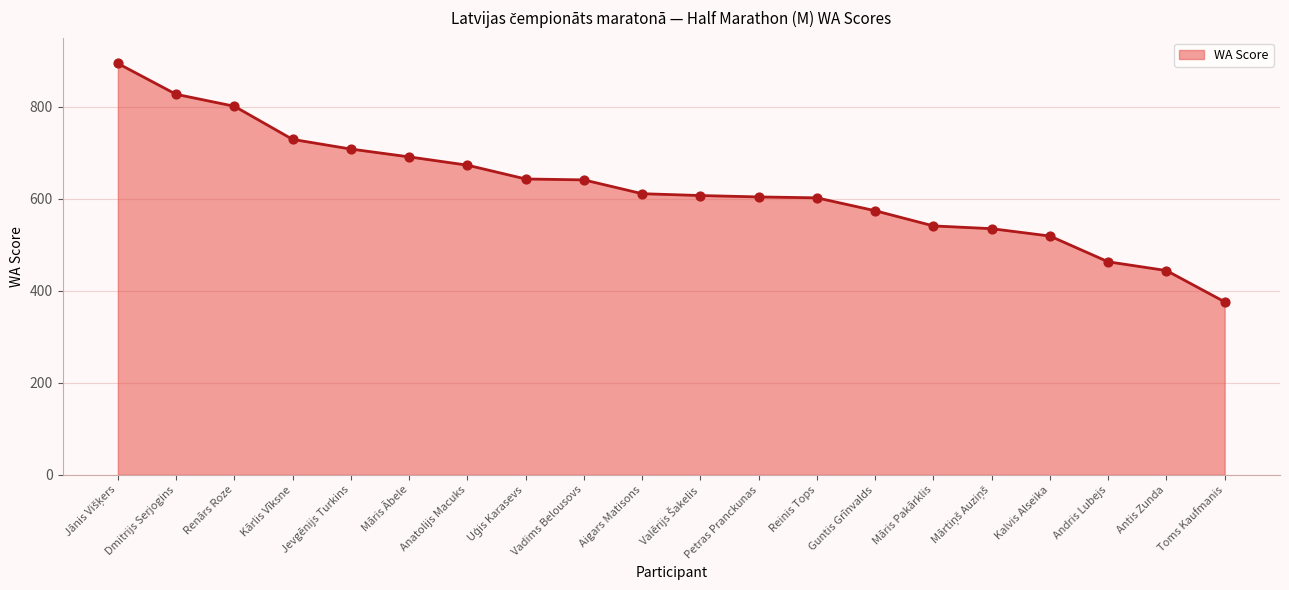

Between Māris Pakārklis and Jevgēnijs Turkins, which is larger?

Jevgēnijs Turkins